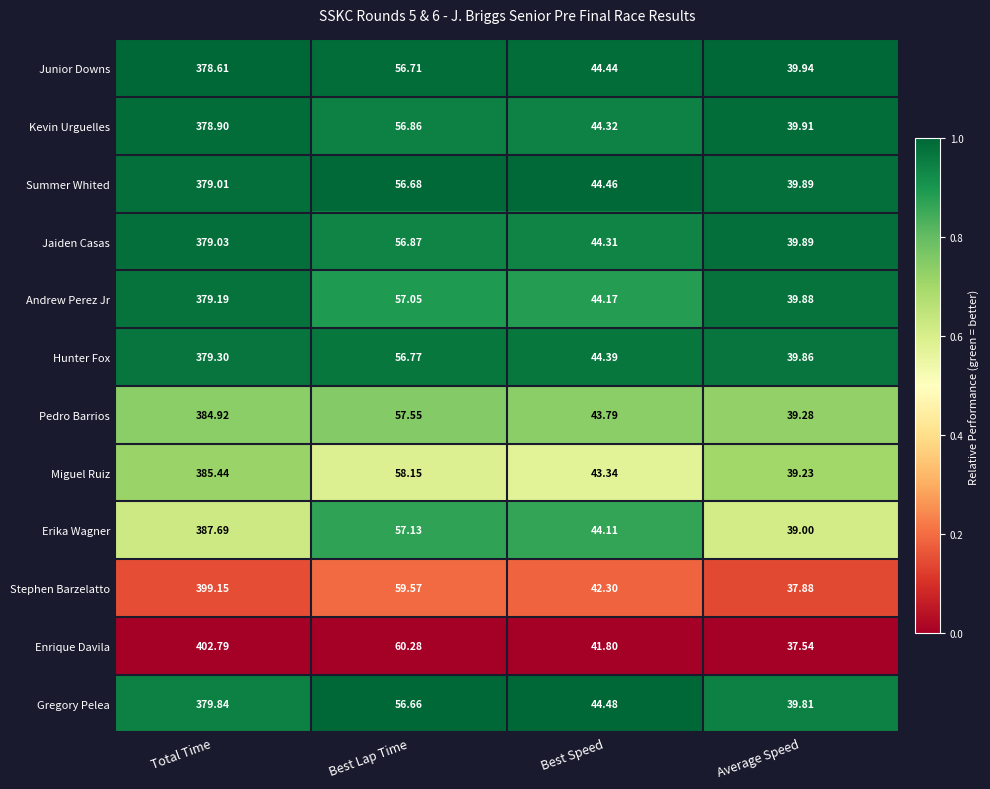

Which series has the widest spread of values?

Enrique Davila